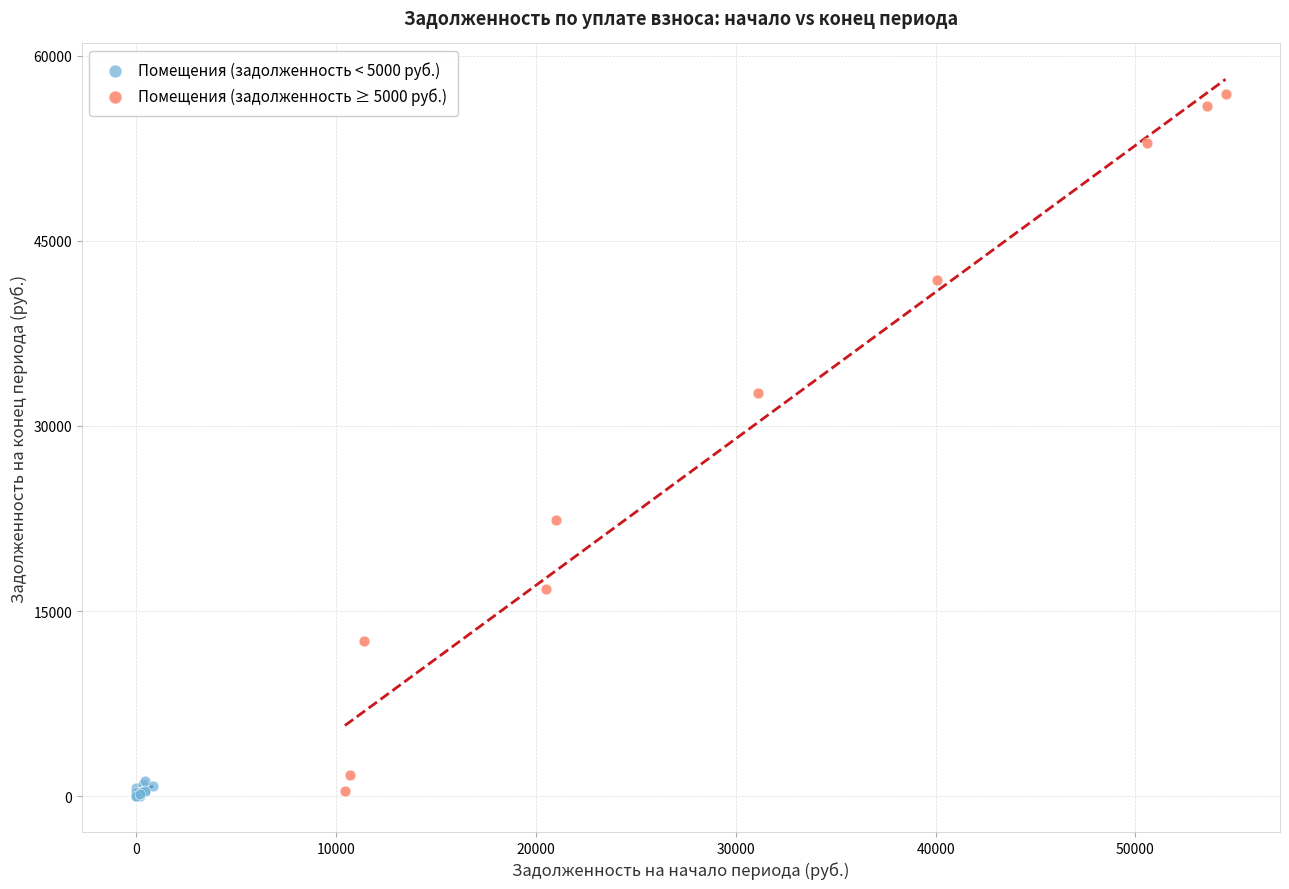

Which series has the widest spread of Y values?

Помещения (задолженность ≥ 5000 руб.)